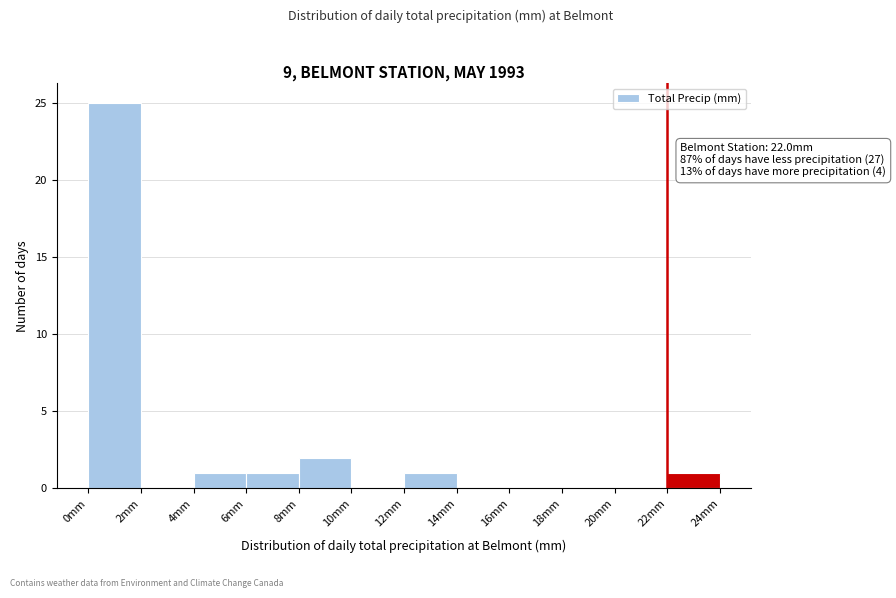

Which range on the x-axis has the tallest bar?

0 to 2